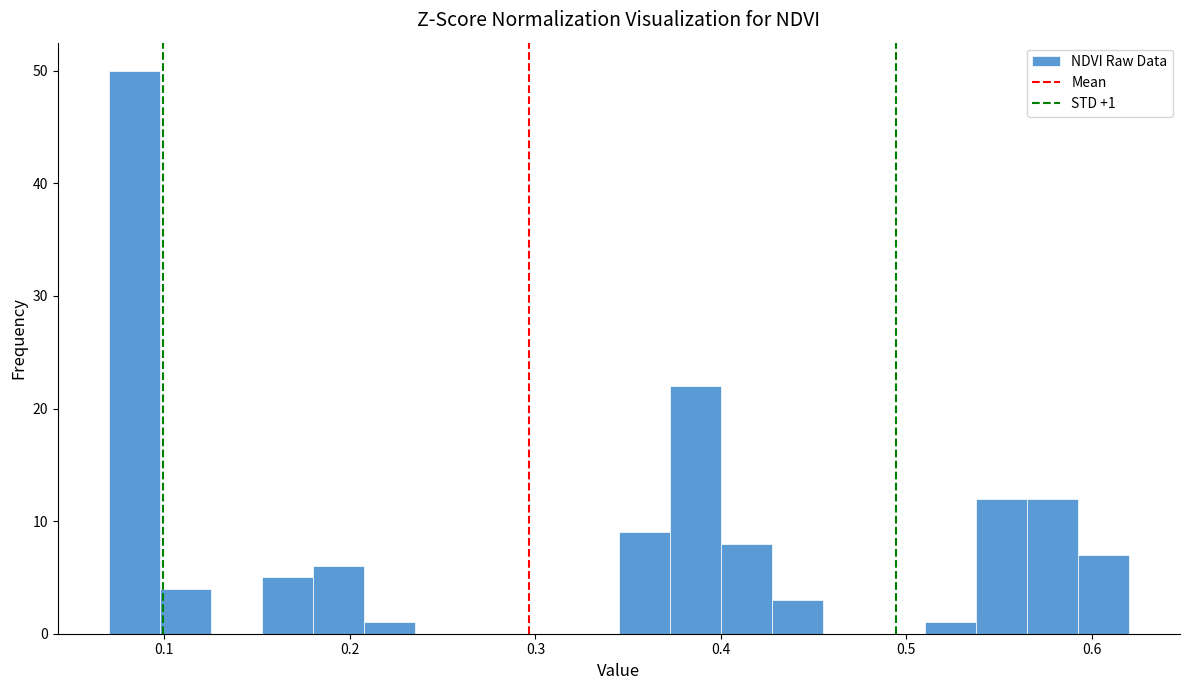

Read against the x-axis, roughly where is the centre of the tallest bar?

0.08